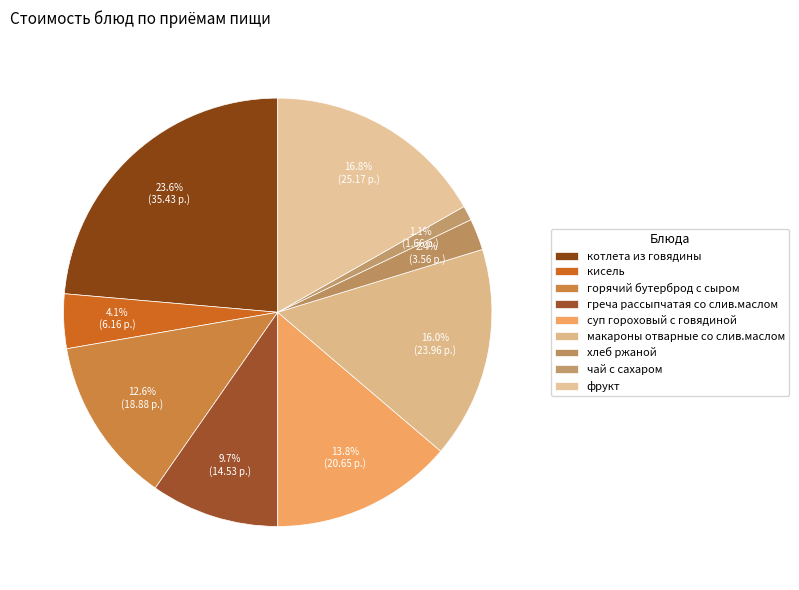

Approximately how many times larger is the value at суп гороховый с говядиной compared to горячий бутерброд с сыром?

1.1